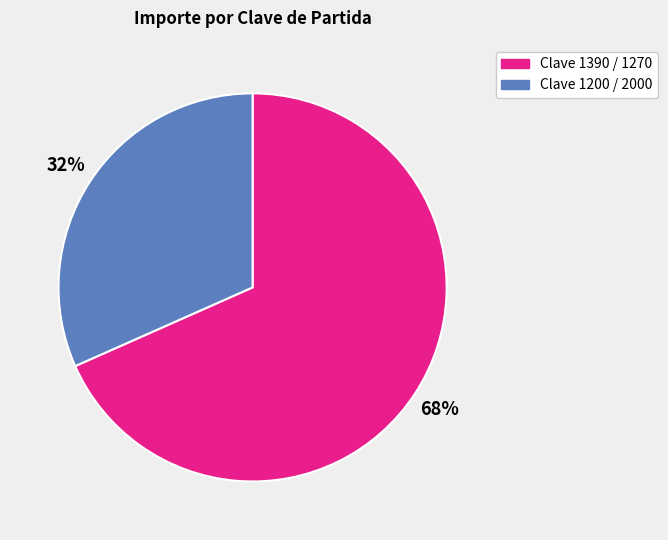

To the nearest percent, what is the average slice percentage?

50%